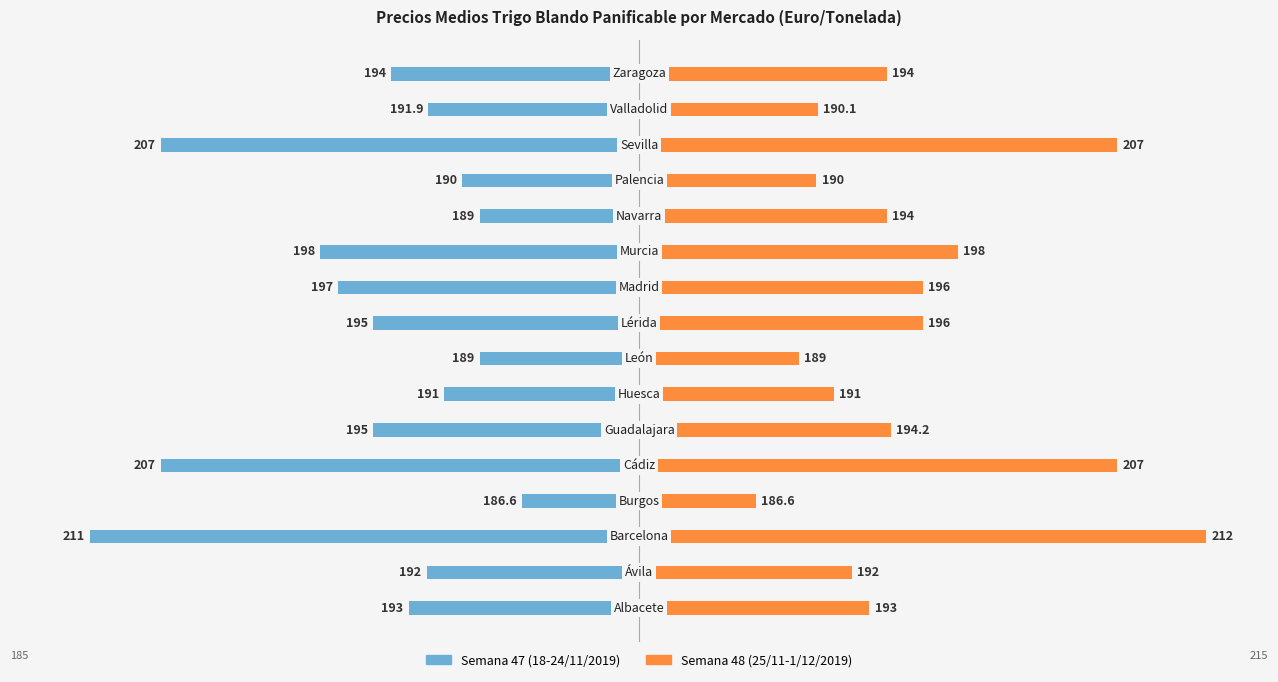

At 12, list the series in order from smallest to largest.

Semana 47 (18-24/11/2019), Semana 48 (25/11-1/12/2019)